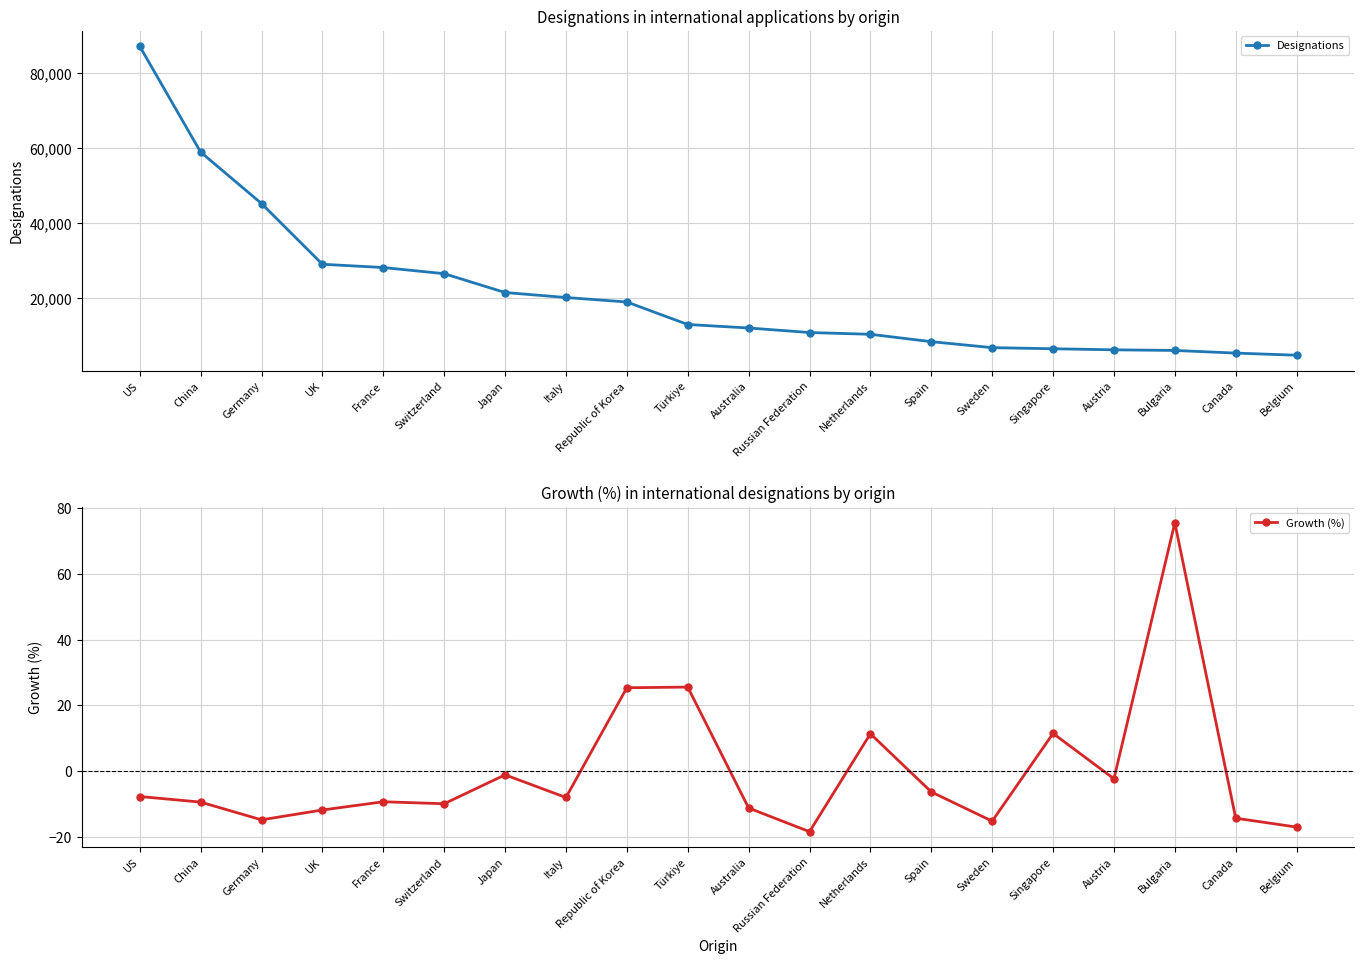

True or false: Growth (%) has a value of 11.5 at Singapore.

True